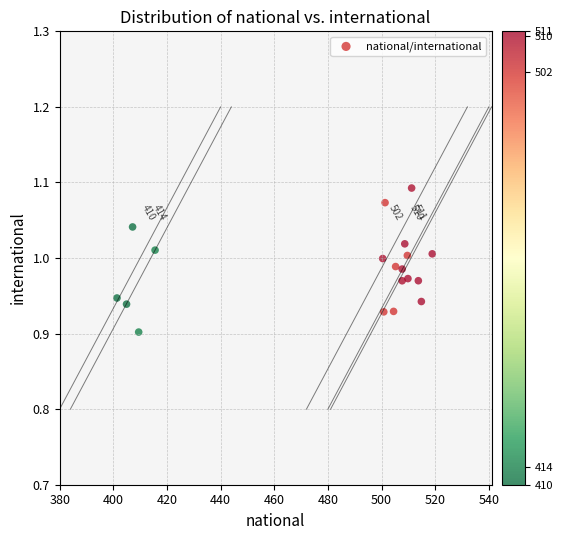

What is the range of X values (max minus min)?

117.5